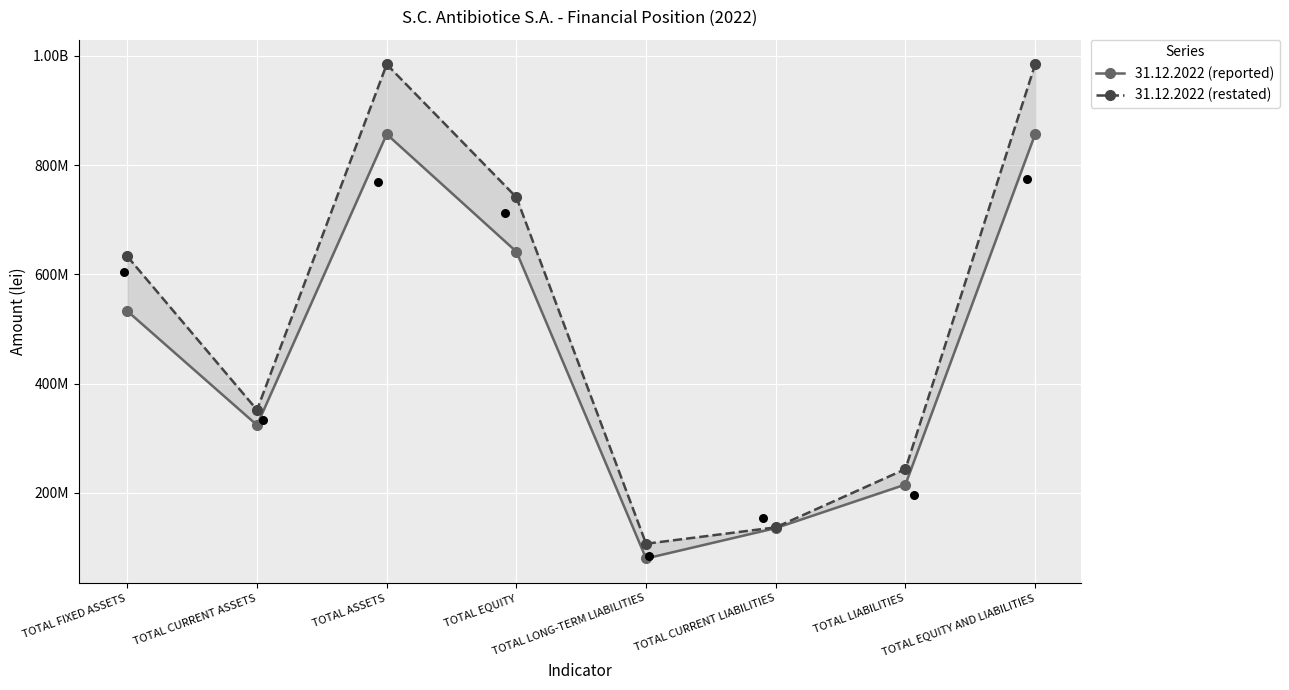

At which category is the sum across all series the highest?

TOTAL ASSETS